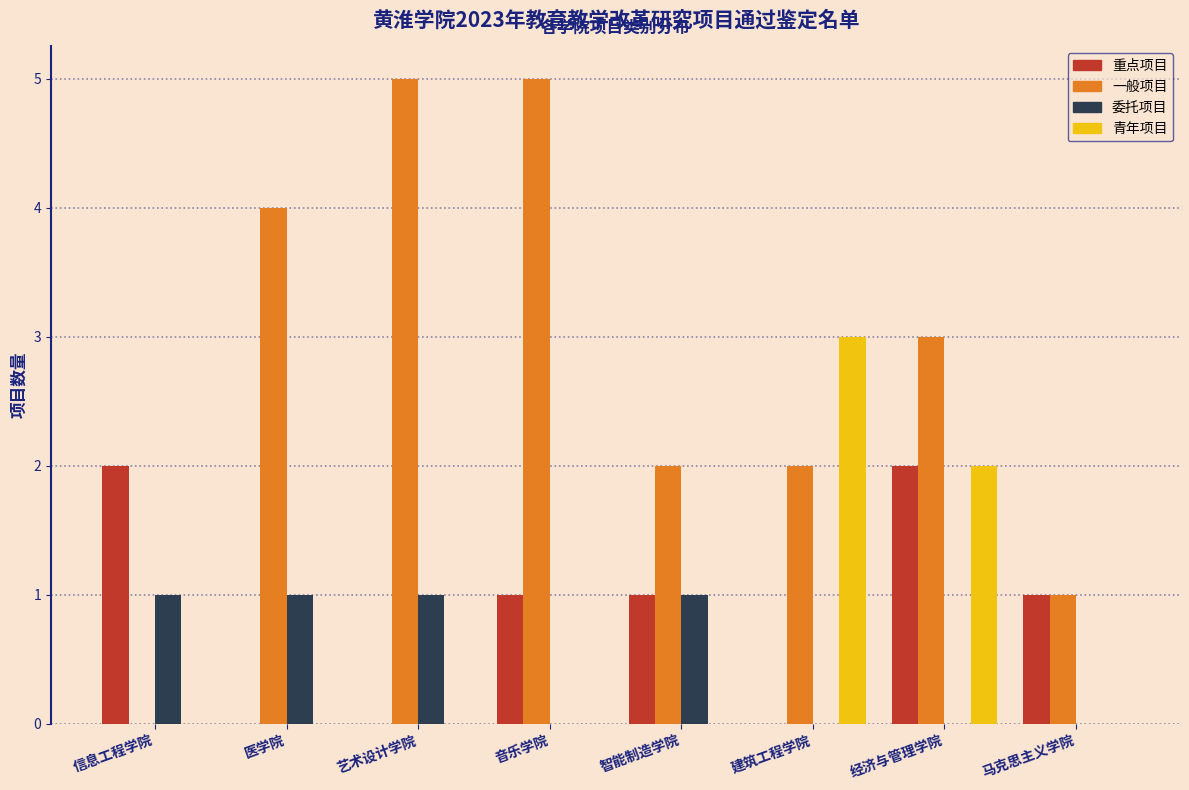

What is the greatest value displayed?

5